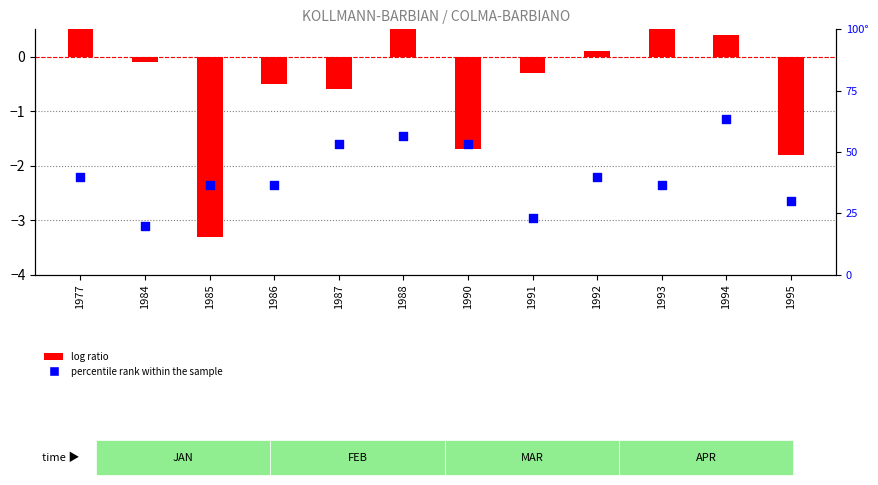

What is the total value across all series at 1994?

63.7